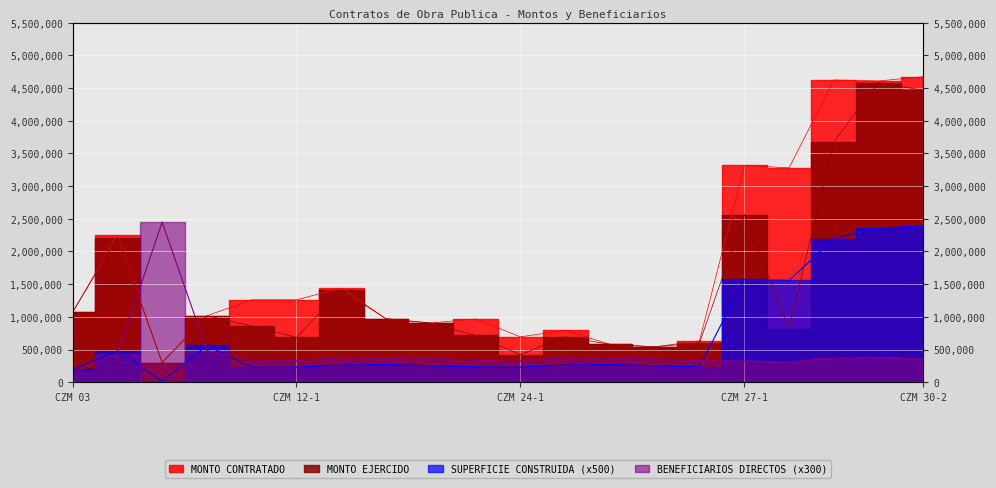

At CZM 25-3/2014, list the series in order from largest to smallest.

MONTO CONTRATADO, MONTO EJERCIDO, No. DE BENEFICIARIOS DIRECTOS, SUPERFICIE CONSTRUIDA